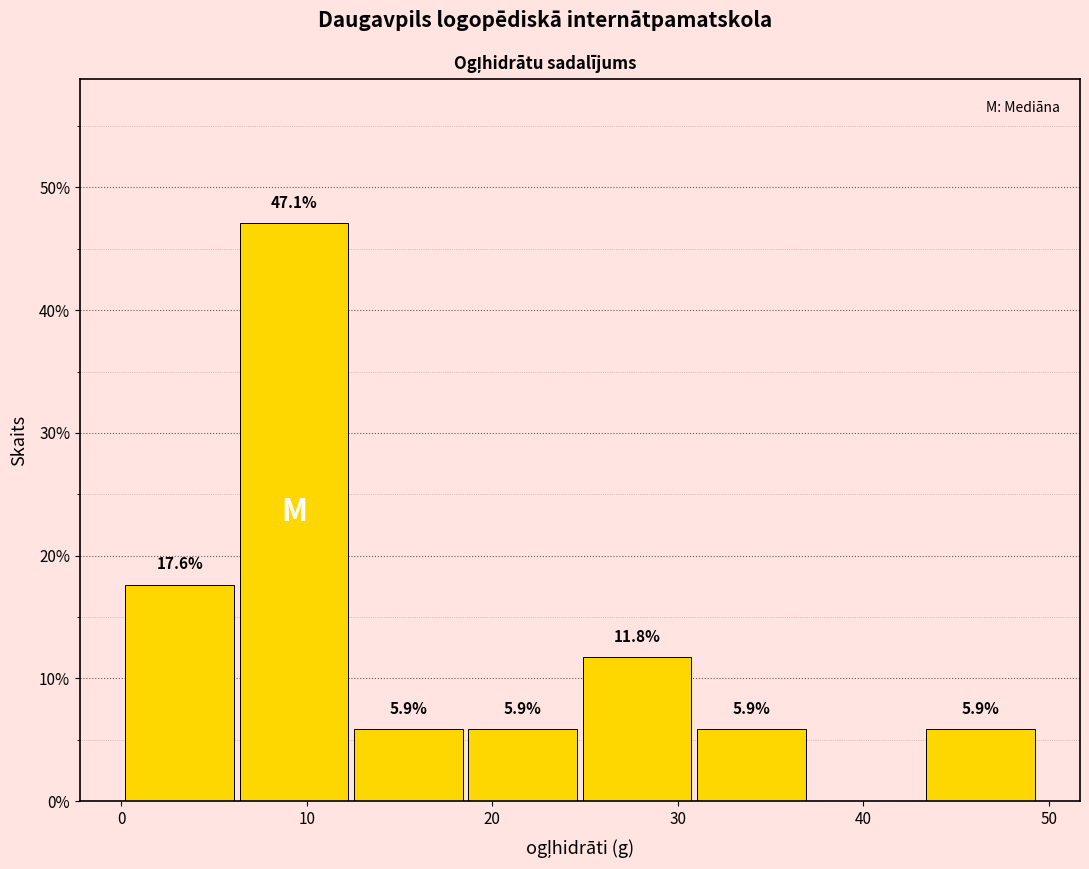

Which range on the x-axis has the tallest bar?

6 to 12